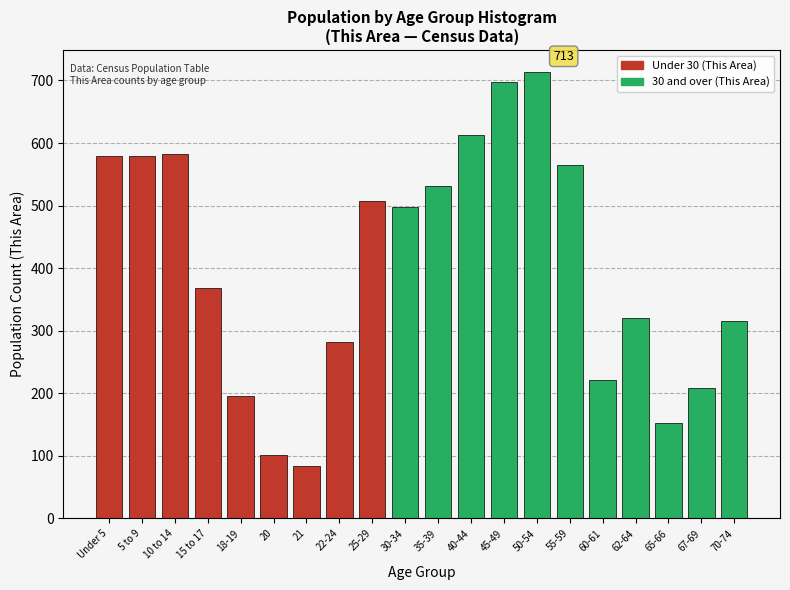

Reading left to right, extract all data points from this chart.

Under 5=579	5 to 9=579	10 to 14=583	15 to 17=368	18-19=195	20=102	21=83	22-24=282	25-29=507	30-34=497	35-39=532	40-44=613	45-49=698	50-54=713	55-59=565	60-61=221	62-64=321	65-66=152	67-69=209	70-74=315